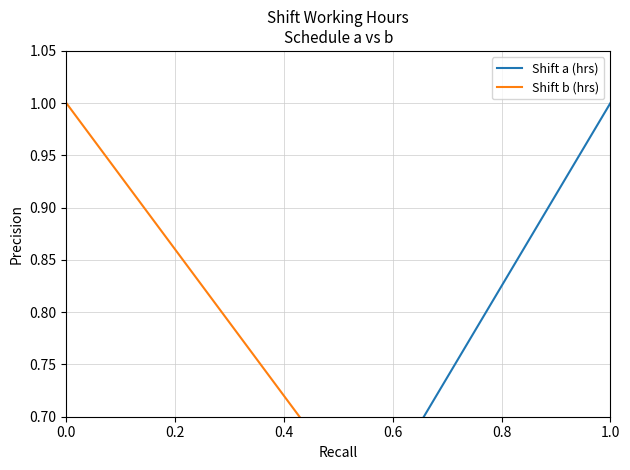

How many lines are shown in the chart?

2